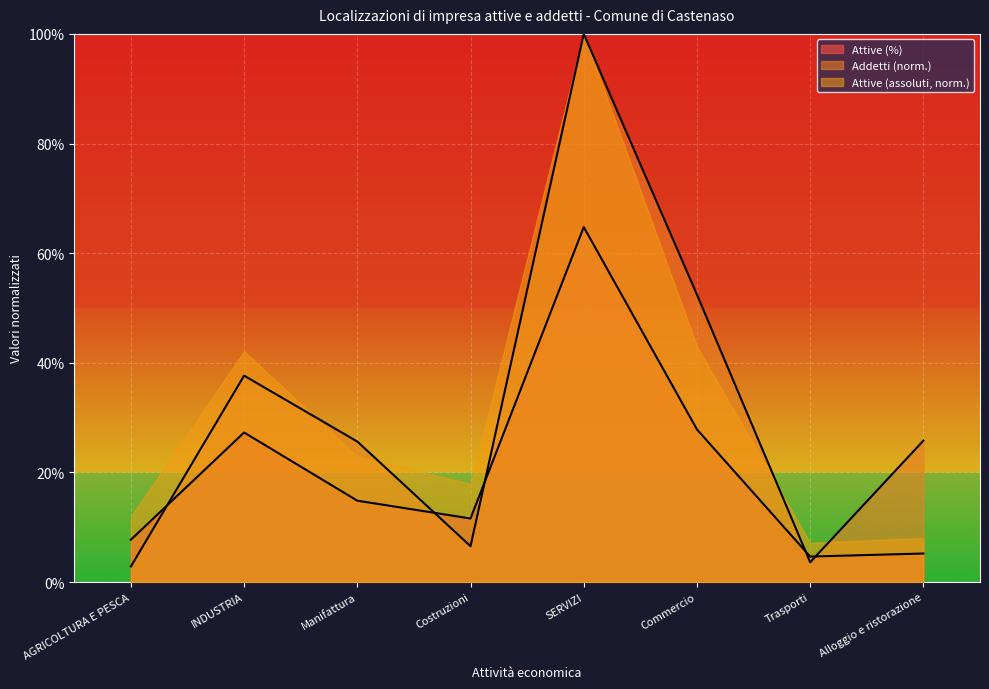

What position from the left is Commercio?

6